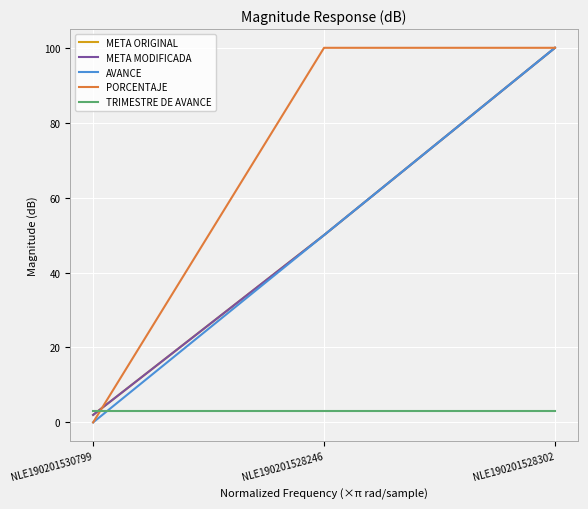

What is the label of the 3rd point from the left?

NLE190201528302